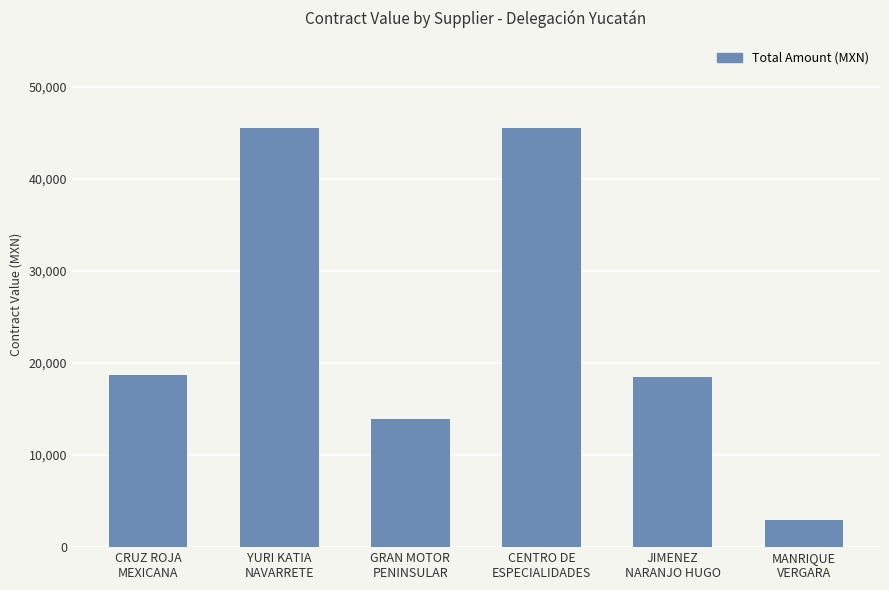

The value at JIMENEZ
NARANJO HUGO is 18500.0. True or false?

True